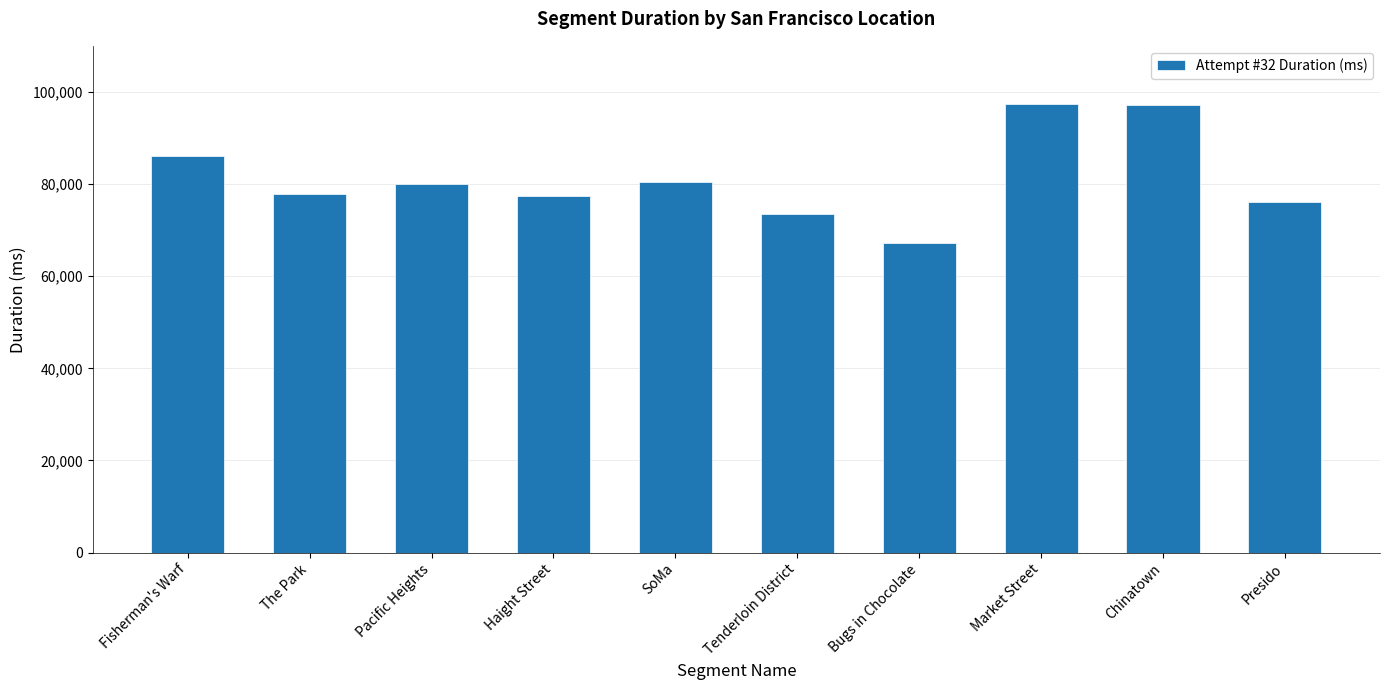

Read the value at Market Street.

97459